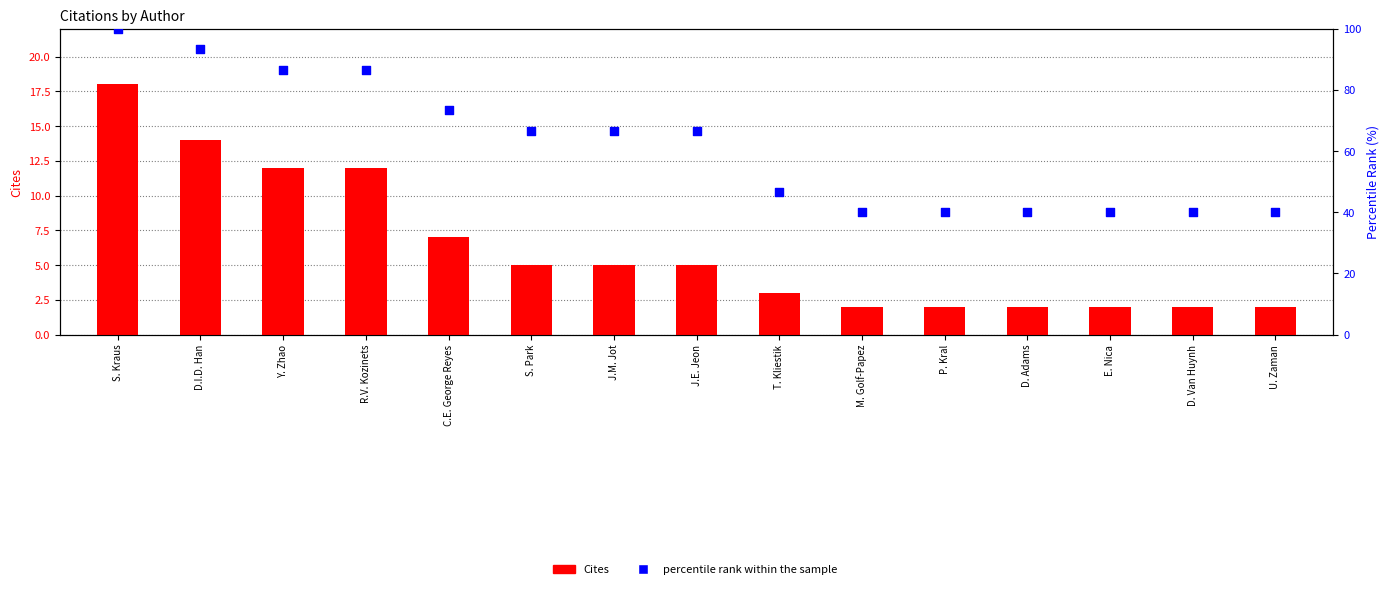

Is the value of Percentile rank within the sample at Y. Zhao greater than the value of Cites at R.V. Kozinets?

Yes